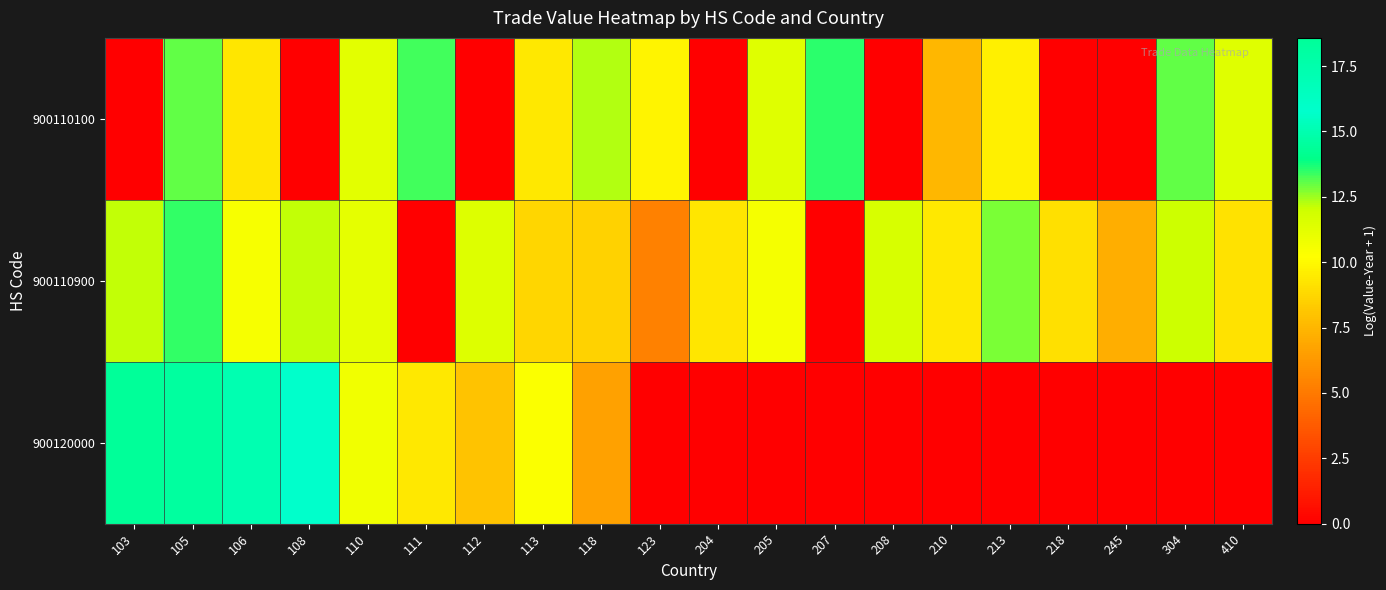

Between 106 and 245, which is larger?

106